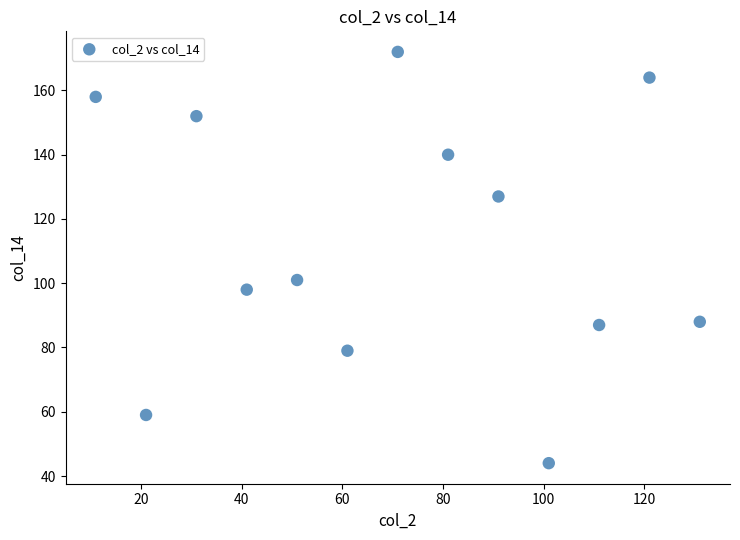

What is the range of X values (max minus min)?

120